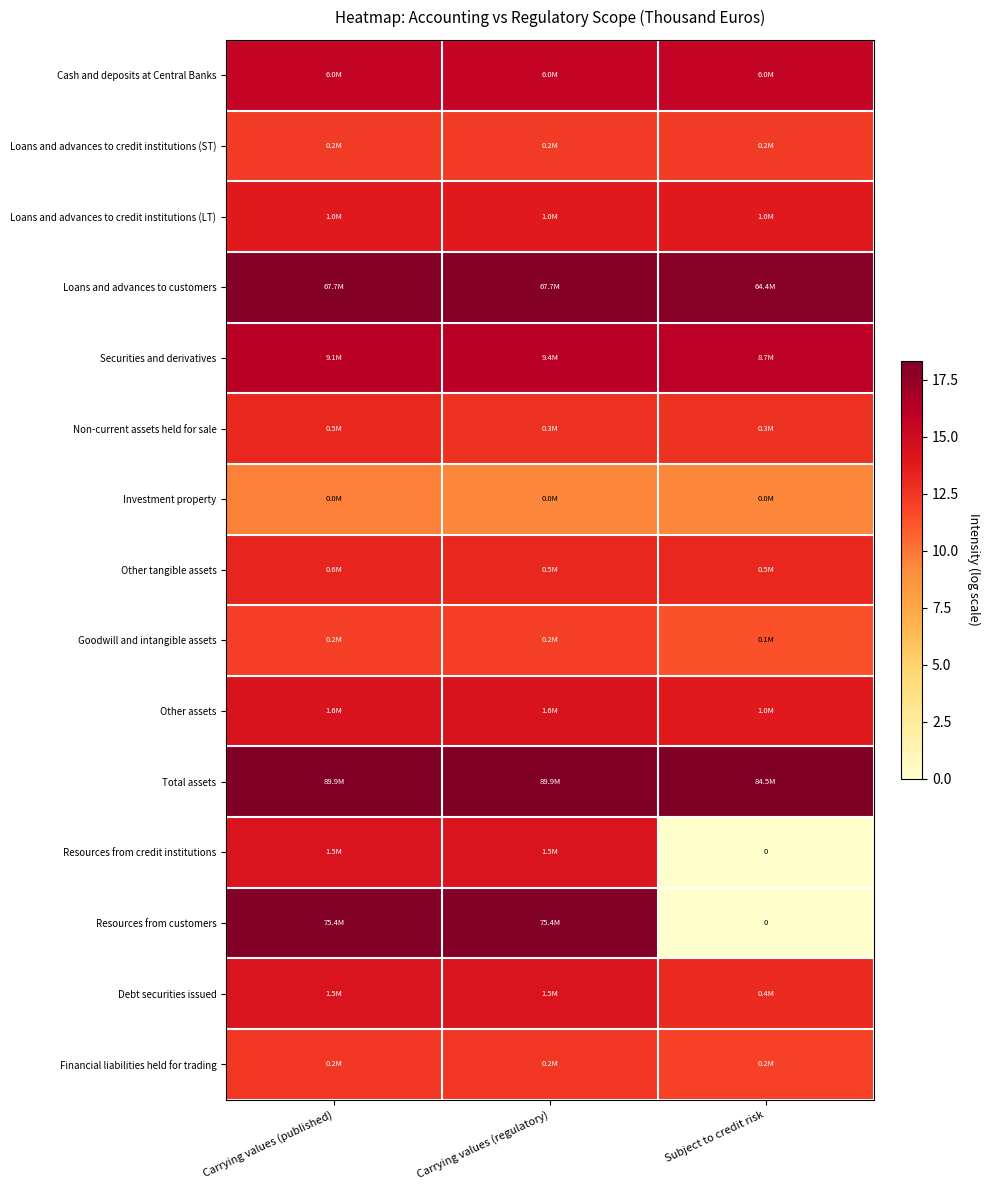

Which has a higher value, Carrying values (regulatory) or Subject to credit risk?

Subject to credit risk